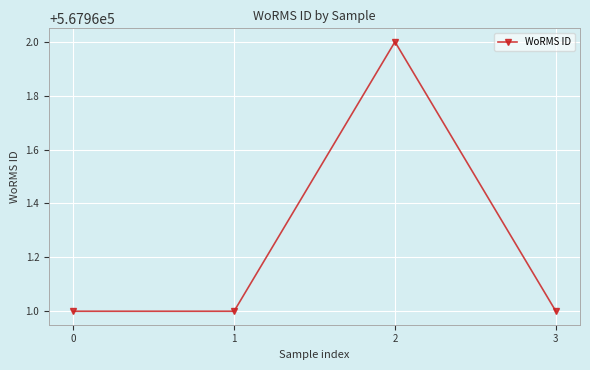

True or false: the data shows 760979 at 0.

False